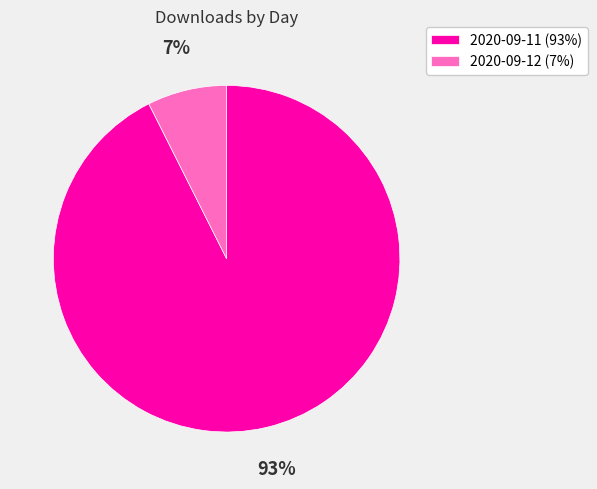

Is there any slice that represents more than half of the pie?

Yes